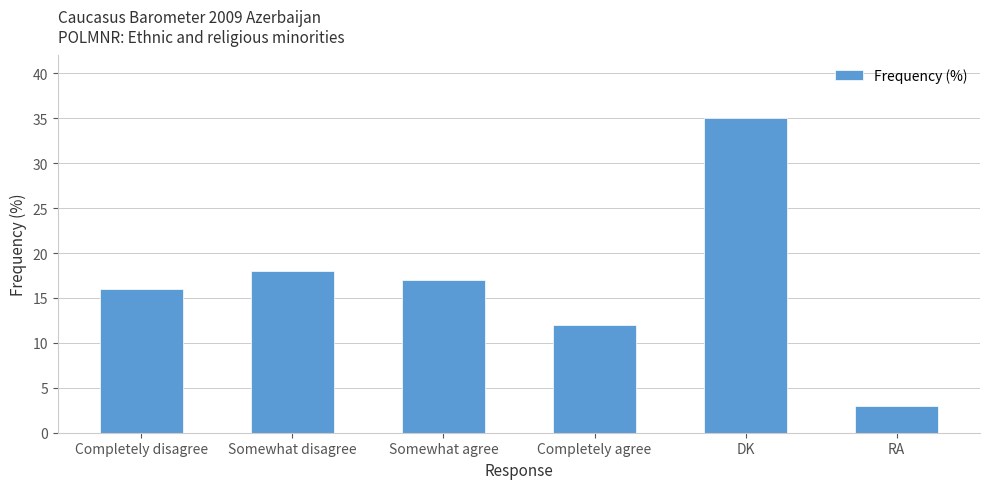

What is the greatest value displayed?

35